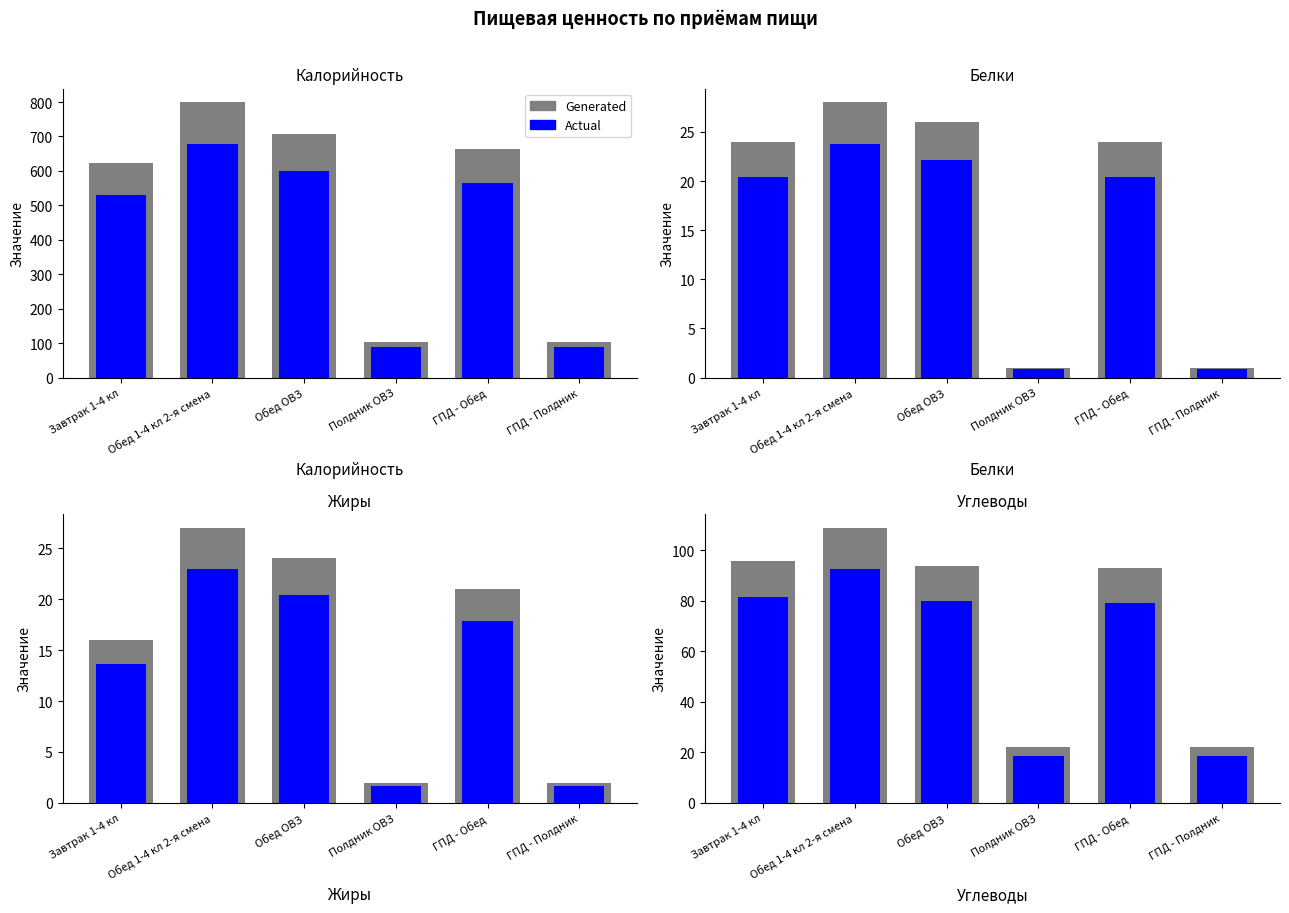

What position from the left is Полдник ОВЗ?

4